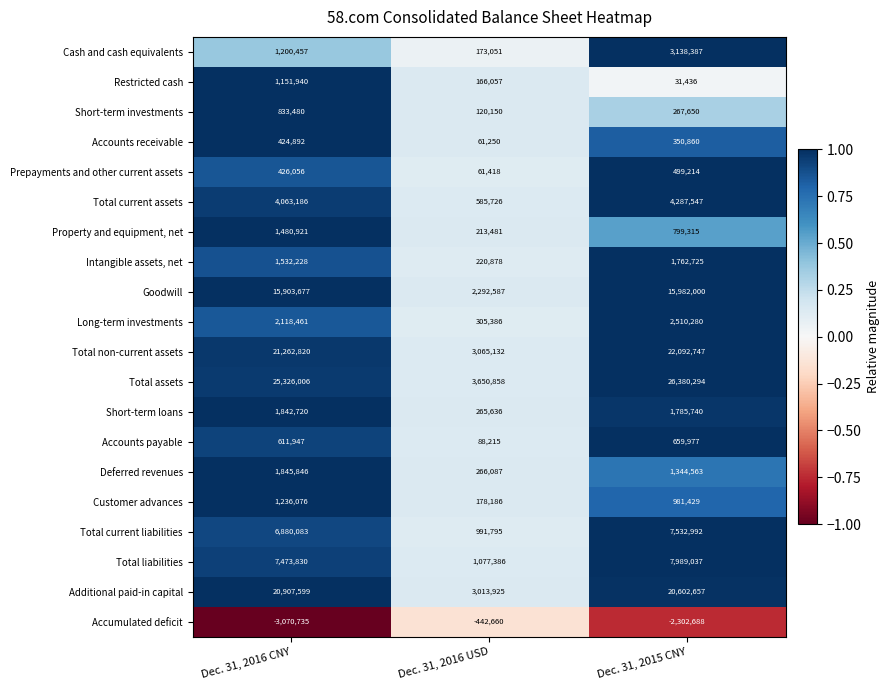

Is it true that Total non-current assets equals 21262820 at Dec. 31, 2016 CNY?

True